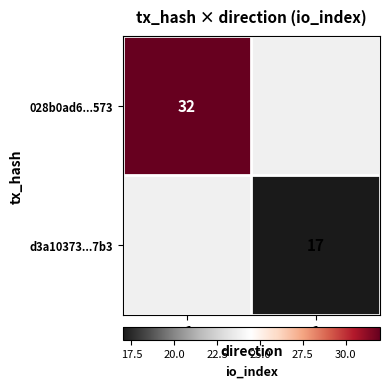

Which label corresponds to the smallest value in the chart?

1